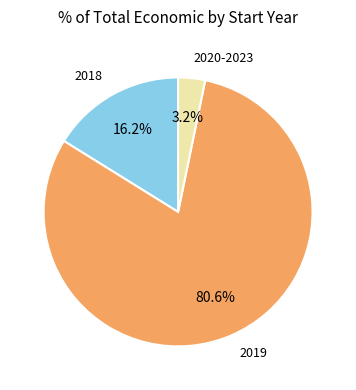

To the nearest percent, what portion does 2019 represent?

81%